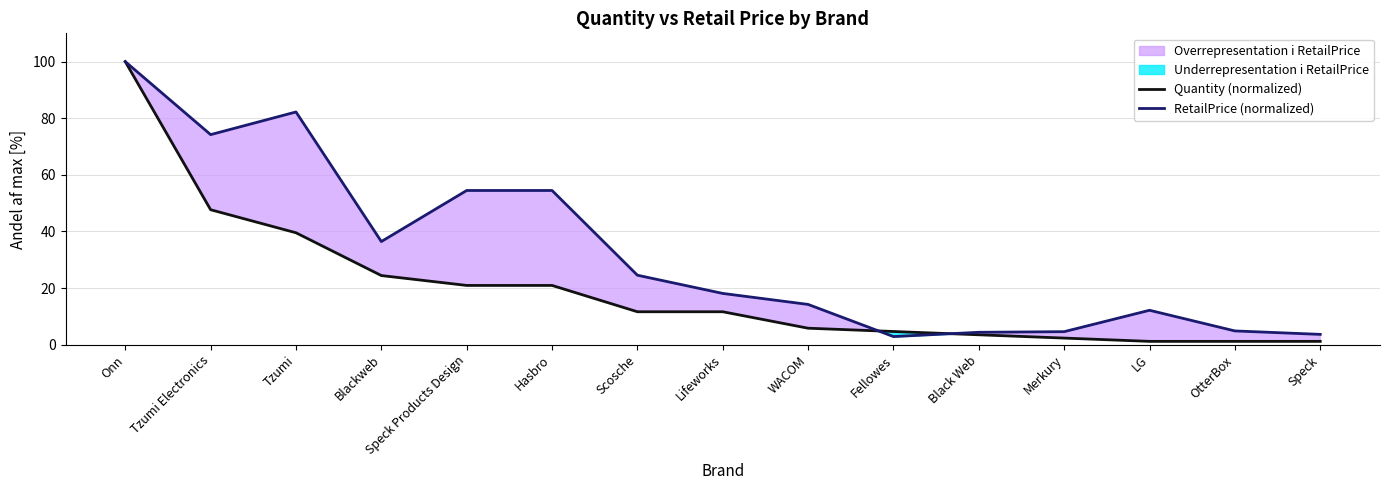

The value of RetailPrice (normalized) at Speck is 3.6. True or false?

True